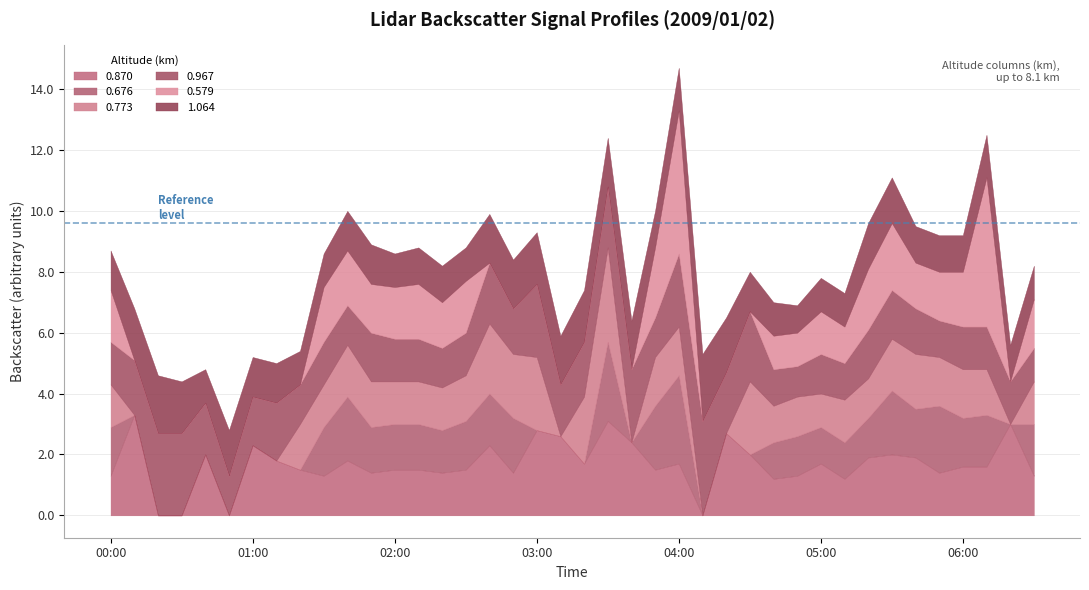

Reading left to right, transcribe all the data shown in this chart.

0.870: 2009/01/02 00:00=1.3	2009/01/02 00:10=3.3	2009/01/02 00:20=999.0	2009/01/02 00:30=999.0	2009/01/02 00:40=2.0	2009/01/02 00:50=999.0	2009/01/02 01:00=2.3	2009/01/02 01:10=1.8	2009/01/02 01:20=1.5	2009/01/02 01:30=1.3	2009/01/02 01:40=1.8	2009/01/02 01:50=1.4	2009/01/02 02:00=1.5	2009/01/02 02:10=1.5	2009/01/02 02:20=1.4	2009/01/02 02:30=1.5	2009/01/02 02:40=2.3	2009/01/02 02:50=1.4	2009/01/02 03:00=2.8	2009/01/02 03:10=2.6	2009/01/02 03:20=1.7	2009/01/02 03:30=3.1	2009/01/02 03:40=2.4	2009/01/02 03:50=1.5	2009/01/02 04:00=1.7	2009/01/02 04:10=999.0	2009/01/02 04:20=2.7	2009/01/02 04:30=2.0	2009/01/02 04:40=1.2	2009/01/02 04:50=1.3	2009/01/02 05:00=1.7	2009/01/02 05:10=1.2	2009/01/02 05:20=1.9	2009/01/02 05:30=2.0	2009/01/02 05:40=1.9	2009/01/02 05:50=1.4	2009/01/02 06:00=1.6	2009/01/02 06:10=1.6	2009/01/02 06:20=3.0	2009/01/02 06:30=1.3
0.676: 2009/01/02 00:00=1.6	2009/01/02 00:10=999.0	2009/01/02 00:20=999.0	2009/01/02 00:30=999.0	2009/01/02 00:40=999.0	2009/01/02 00:50=999.0	2009/01/02 01:00=999.0	2009/01/02 01:10=999.0	2009/01/02 01:20=999.0	2009/01/02 01:30=1.6	2009/01/02 01:40=2.1	2009/01/02 01:50=1.5	2009/01/02 02:00=1.5	2009/01/02 02:10=1.5	2009/01/02 02:20=1.4	2009/01/02 02:30=1.6	2009/01/02 02:40=1.7	2009/01/02 02:50=1.8	2009/01/02 03:00=999.0	2009/01/02 03:10=999.0	2009/01/02 03:20=999.0	2009/01/02 03:30=2.6	2009/01/02 03:40=999.0	2009/01/02 03:50=2.1	2009/01/02 04:00=2.9	2009/01/02 04:10=999.0	2009/01/02 04:20=999.0	2009/01/02 04:30=999.0	2009/01/02 04:40=1.2	2009/01/02 04:50=1.3	2009/01/02 05:00=1.2	2009/01/02 05:10=1.2	2009/01/02 05:20=1.3	2009/01/02 05:30=2.1	2009/01/02 05:40=1.6	2009/01/02 05:50=2.2	2009/01/02 06:00=1.6	2009/01/02 06:10=1.7	2009/01/02 06:20=999.0	2009/01/02 06:30=1.7
0.773: 2009/01/02 00:00=1.4	2009/01/02 00:10=999.0	2009/01/02 00:20=999.0	2009/01/02 00:30=999.0	2009/01/02 00:40=999.0	2009/01/02 00:50=999.0	2009/01/02 01:00=999.0	2009/01/02 01:10=999.0	2009/01/02 01:20=1.5	2009/01/02 01:30=1.4	2009/01/02 01:40=1.7	2009/01/02 01:50=1.5	2009/01/02 02:00=1.4	2009/01/02 02:10=1.4	2009/01/02 02:20=1.4	2009/01/02 02:30=1.5	2009/01/02 02:40=2.3	2009/01/02 02:50=2.1	2009/01/02 03:00=2.4	2009/01/02 03:10=999.0	2009/01/02 03:20=2.2	2009/01/02 03:30=3.1	2009/01/02 03:40=999.0	2009/01/02 03:50=1.6	2009/01/02 04:00=1.6	2009/01/02 04:10=999.0	2009/01/02 04:20=999.0	2009/01/02 04:30=2.4	2009/01/02 04:40=1.2	2009/01/02 04:50=1.3	2009/01/02 05:00=1.1	2009/01/02 05:10=1.4	2009/01/02 05:20=1.3	2009/01/02 05:30=1.7	2009/01/02 05:40=1.8	2009/01/02 05:50=1.6	2009/01/02 06:00=1.6	2009/01/02 06:10=1.5	2009/01/02 06:20=999.0	2009/01/02 06:30=1.4
0.967: 2009/01/02 00:00=1.4	2009/01/02 00:10=1.8	2009/01/02 00:20=2.7	2009/01/02 00:30=2.7	2009/01/02 00:40=1.7	2009/01/02 00:50=1.3	2009/01/02 01:00=1.6	2009/01/02 01:10=1.9	2009/01/02 01:20=1.3	2009/01/02 01:30=1.4	2009/01/02 01:40=1.3	2009/01/02 01:50=1.6	2009/01/02 02:00=1.4	2009/01/02 02:10=1.4	2009/01/02 02:20=1.3	2009/01/02 02:30=1.4	2009/01/02 02:40=2.0	2009/01/02 02:50=1.5	2009/01/02 03:00=2.4	2009/01/02 03:10=1.7	2009/01/02 03:20=1.8	2009/01/02 03:30=2.0	2009/01/02 03:40=2.4	2009/01/02 03:50=1.3	2009/01/02 04:00=2.4	2009/01/02 04:10=3.1	2009/01/02 04:20=2.0	2009/01/02 04:30=2.3	2009/01/02 04:40=1.2	2009/01/02 04:50=1.0	2009/01/02 05:00=1.3	2009/01/02 05:10=1.2	2009/01/02 05:20=1.6	2009/01/02 05:30=1.6	2009/01/02 05:40=1.5	2009/01/02 05:50=1.2	2009/01/02 06:00=1.4	2009/01/02 06:10=1.4	2009/01/02 06:20=1.4	2009/01/02 06:30=1.1
0.579: 2009/01/02 00:00=1.7	2009/01/02 00:10=999.0	2009/01/02 00:20=999.0	2009/01/02 00:30=999.0	2009/01/02 00:40=999.0	2009/01/02 00:50=999.0	2009/01/02 01:00=999.0	2009/01/02 01:10=999.0	2009/01/02 01:20=999.0	2009/01/02 01:30=1.8	2009/01/02 01:40=1.8	2009/01/02 01:50=1.6	2009/01/02 02:00=1.7	2009/01/02 02:10=1.8	2009/01/02 02:20=1.5	2009/01/02 02:30=1.7	2009/01/02 02:40=999.0	2009/01/02 02:50=999.0	2009/01/02 03:00=999.0	2009/01/02 03:10=999.0	2009/01/02 03:20=999.0	2009/01/02 03:30=999.0	2009/01/02 03:40=999.0	2009/01/02 03:50=2.3	2009/01/02 04:00=4.7	2009/01/02 04:10=999.0	2009/01/02 04:20=999.0	2009/01/02 04:30=999.0	2009/01/02 04:40=1.1	2009/01/02 04:50=1.1	2009/01/02 05:00=1.4	2009/01/02 05:10=1.2	2009/01/02 05:20=2.0	2009/01/02 05:30=2.2	2009/01/02 05:40=1.5	2009/01/02 05:50=1.6	2009/01/02 06:00=1.8	2009/01/02 06:10=4.9	2009/01/02 06:20=999.0	2009/01/02 06:30=1.6
1.064: 2009/01/02 00:00=1.3	2009/01/02 00:10=1.7	2009/01/02 00:20=1.9	2009/01/02 00:30=1.7	2009/01/02 00:40=1.1	2009/01/02 00:50=1.5	2009/01/02 01:00=1.3	2009/01/02 01:10=1.3	2009/01/02 01:20=1.1	2009/01/02 01:30=1.1	2009/01/02 01:40=1.3	2009/01/02 01:50=1.3	2009/01/02 02:00=1.1	2009/01/02 02:10=1.2	2009/01/02 02:20=1.2	2009/01/02 02:30=1.1	2009/01/02 02:40=1.6	2009/01/02 02:50=1.6	2009/01/02 03:00=1.7	2009/01/02 03:10=1.6	2009/01/02 03:20=1.7	2009/01/02 03:30=1.6	2009/01/02 03:40=1.6	2009/01/02 03:50=1.2	2009/01/02 04:00=1.4	2009/01/02 04:10=2.2	2009/01/02 04:20=1.8	2009/01/02 04:30=1.3	2009/01/02 04:40=1.1	2009/01/02 04:50=0.9	2009/01/02 05:00=1.1	2009/01/02 05:10=1.1	2009/01/02 05:20=1.5	2009/01/02 05:30=1.5	2009/01/02 05:40=1.2	2009/01/02 05:50=1.2	2009/01/02 06:00=1.2	2009/01/02 06:10=1.4	2009/01/02 06:20=1.2	2009/01/02 06:30=1.1